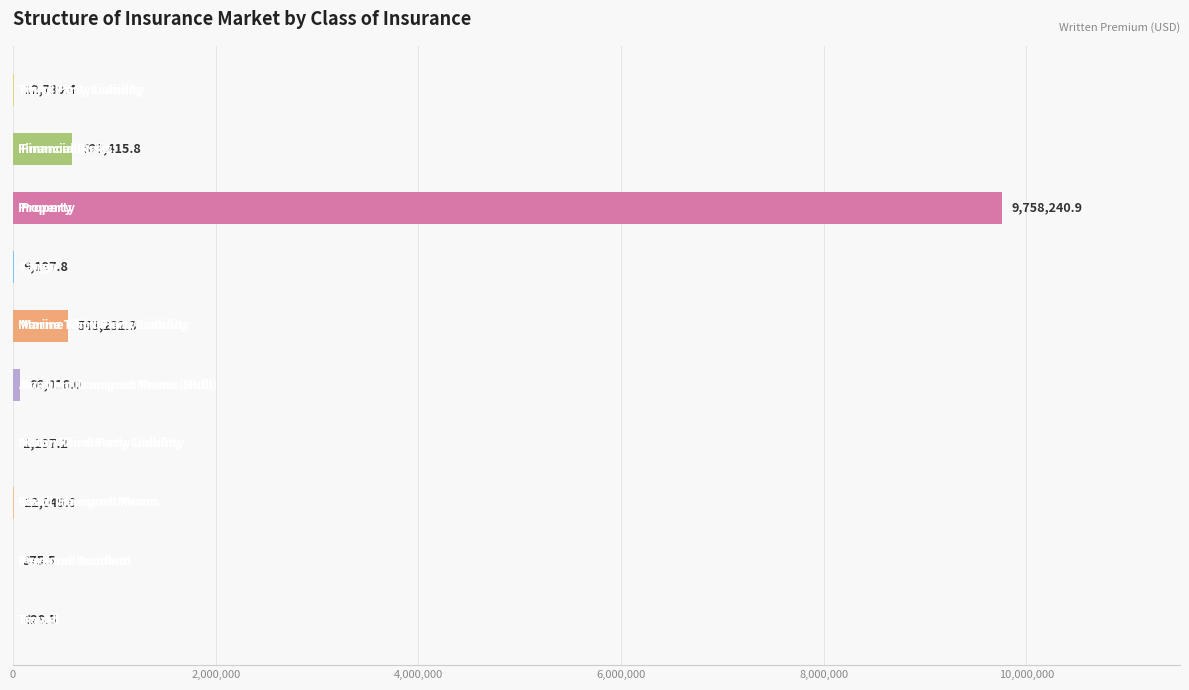

What is the greatest value displayed?

9758240.9